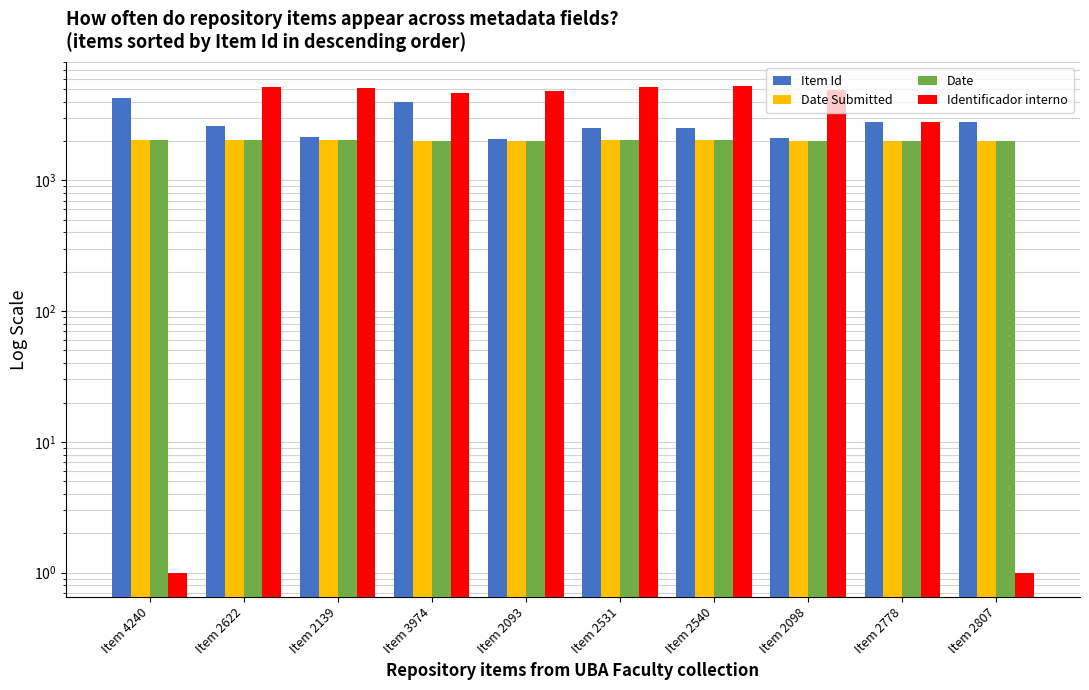

Rank the series by their maximum value, from lowest to highest.

Date Submitted, Date, Item Id, Identificador interno